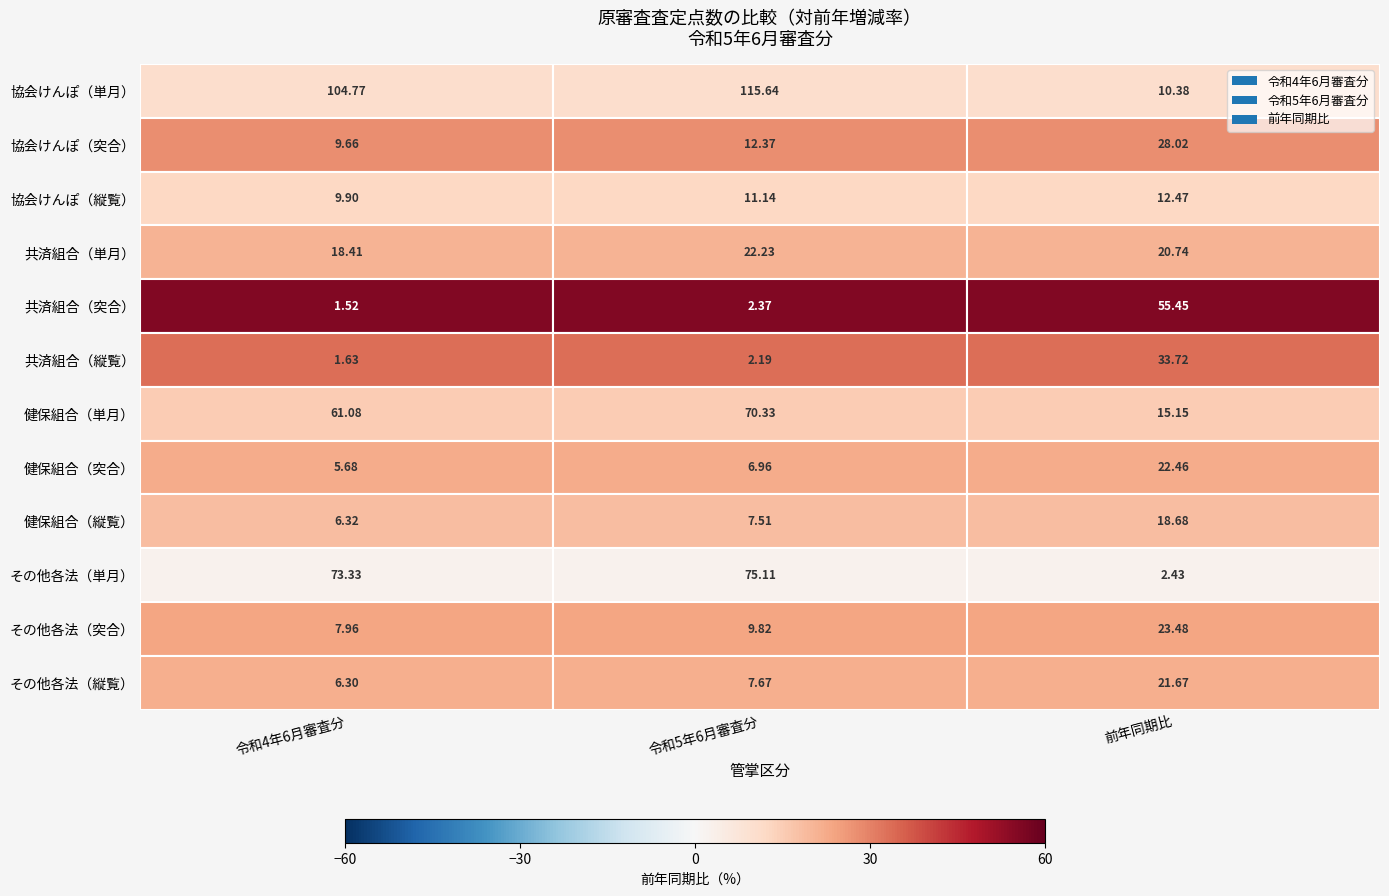

Which series has the largest total across all categories?

令和5年6月審査分